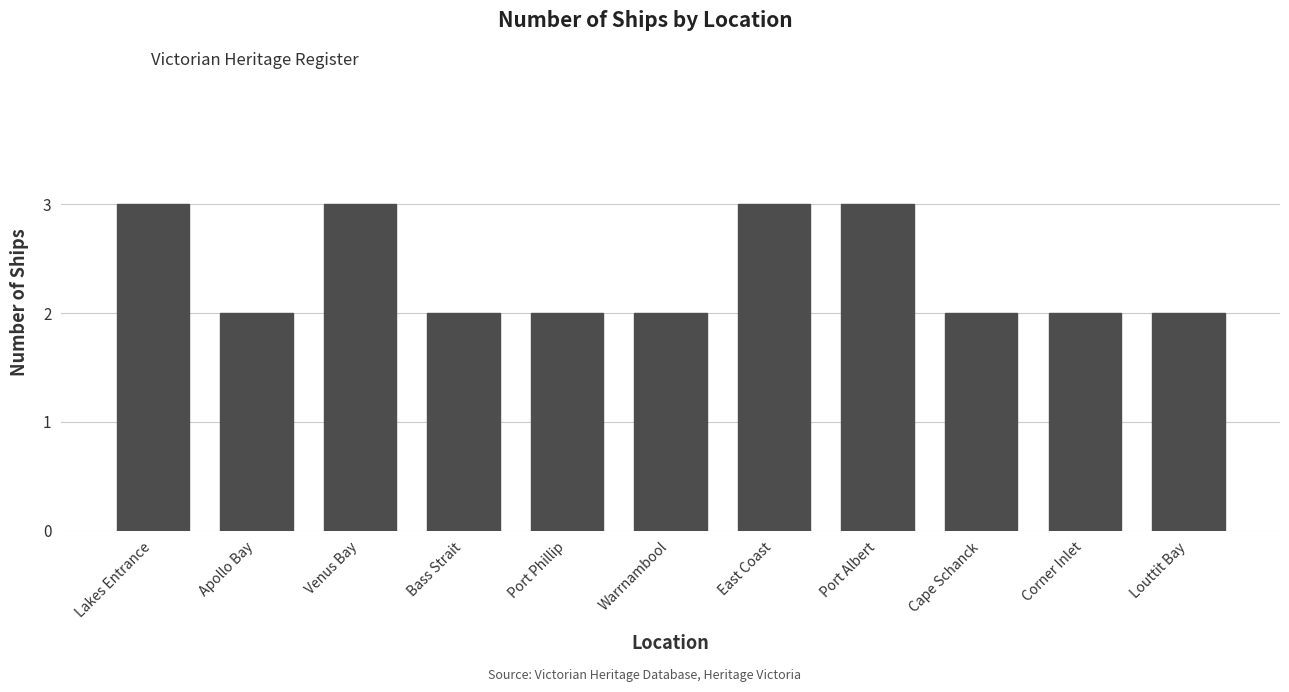

Reading left to right, extract all data points from this chart.

3	2	3	2	2	2	3	3	2	2	2